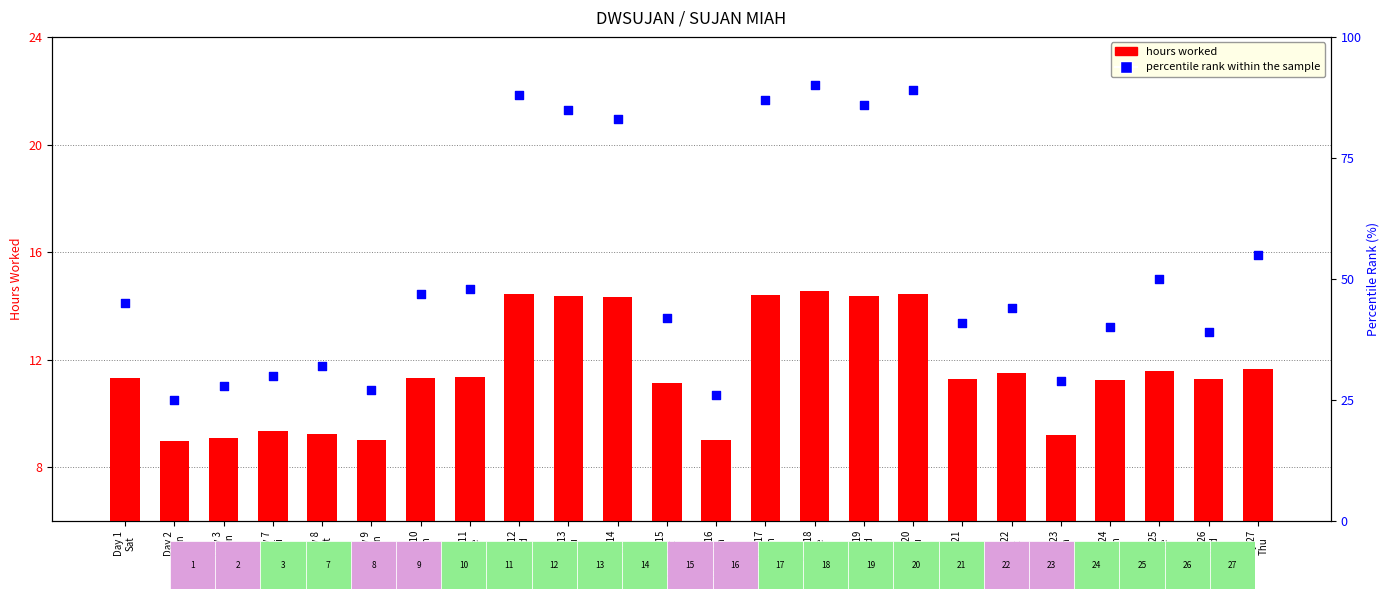

What are all the series names shown in the legend?

hours worked, percentile rank within the sample